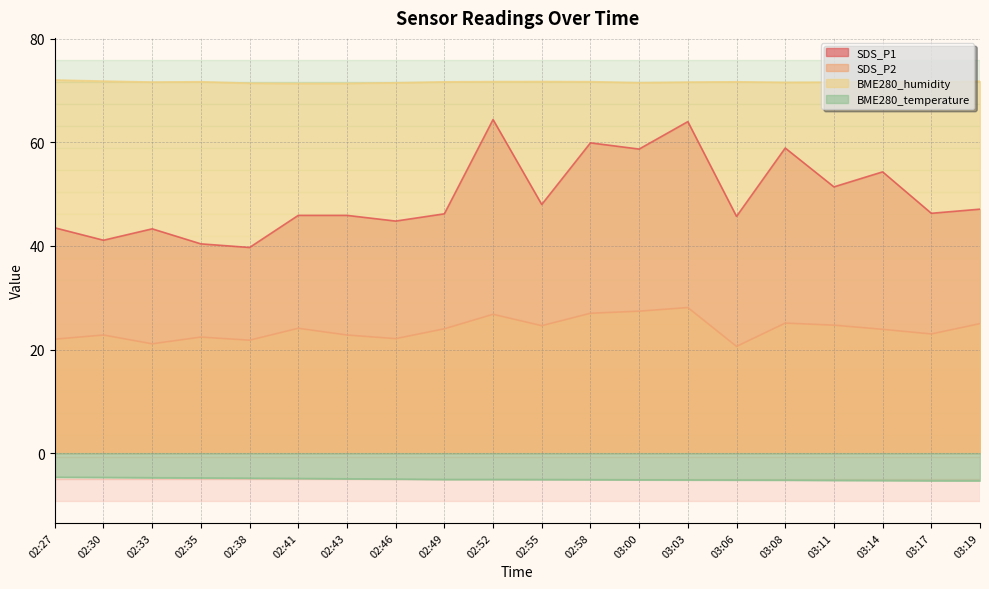

Is it true that BME280_temperature equals -2.6 at 02:58?

False